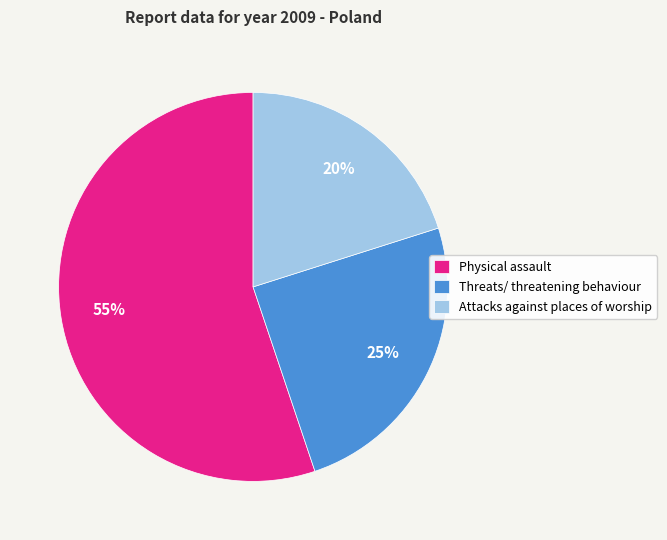

The Threats/ threatening behaviour slice represents 25% of the pie. True or false?

True